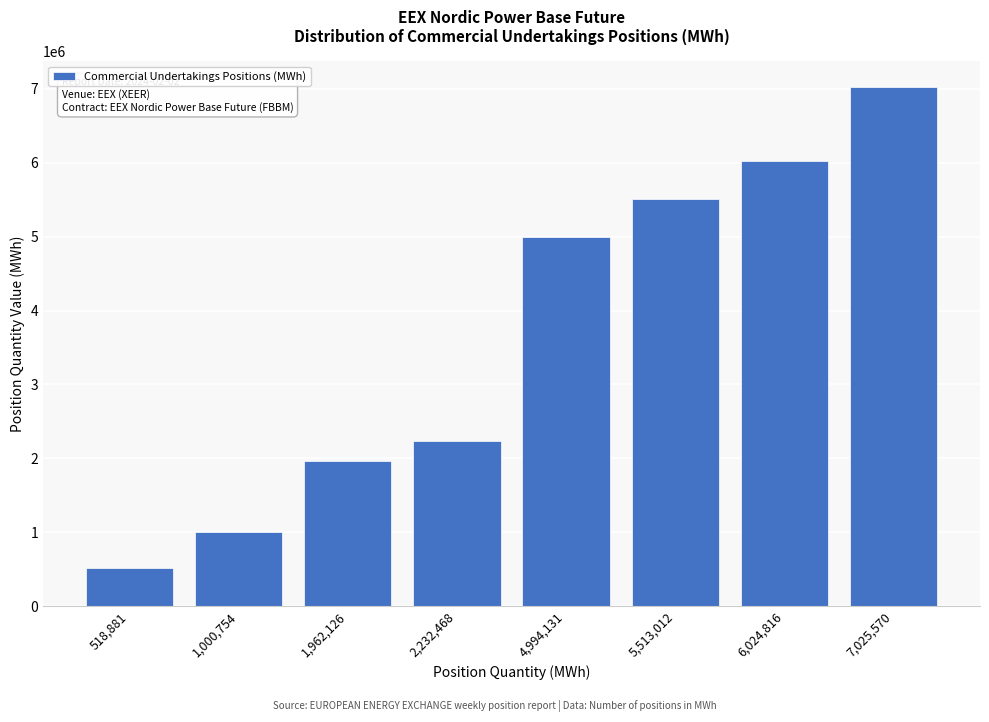

Reading left to right, what are all the values shown in this chart?

518881	1000754	1962126	2232468	4994131	5513012	6024816	7025570